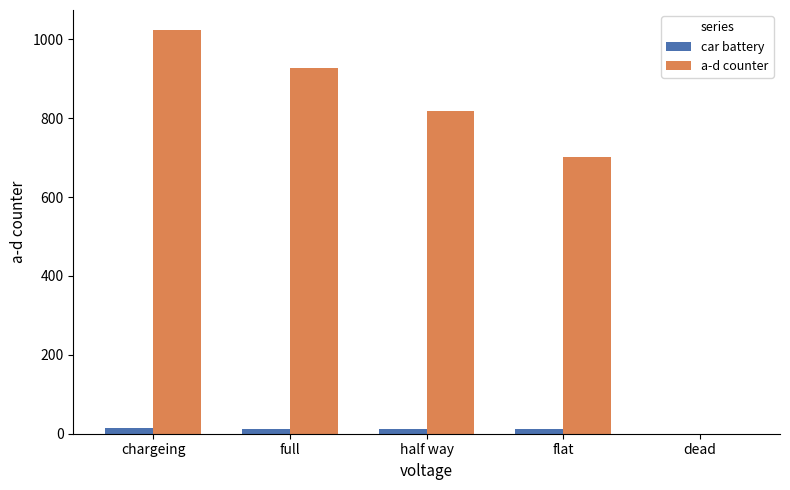

Is it true that car battery equals 12.3 at half way?

True